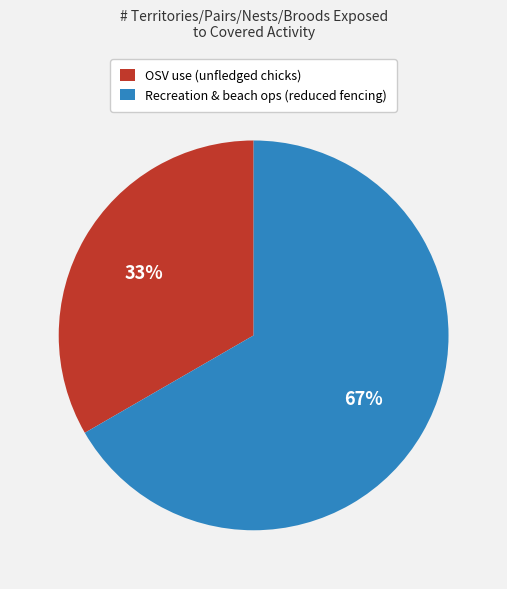

What is the ratio of the value at OSV use (unfledged chicks) to the value at Recreation & beach ops (reduced fencing)?

0.5